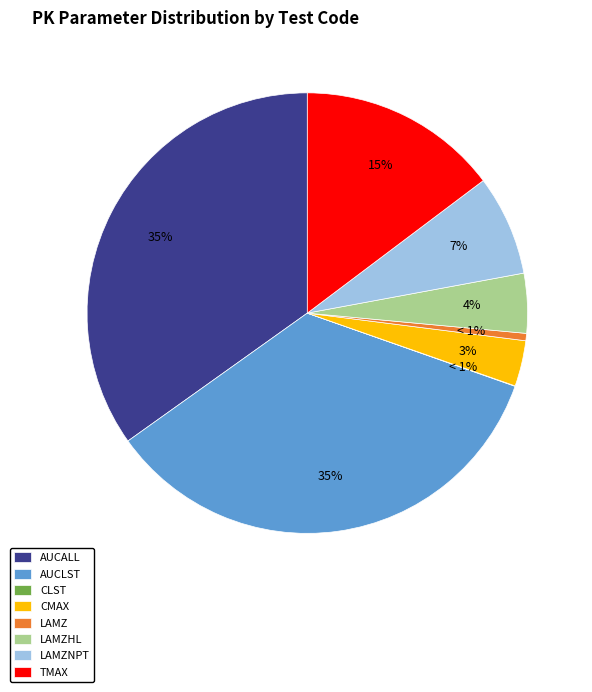

How many slices are in this pie chart?

8